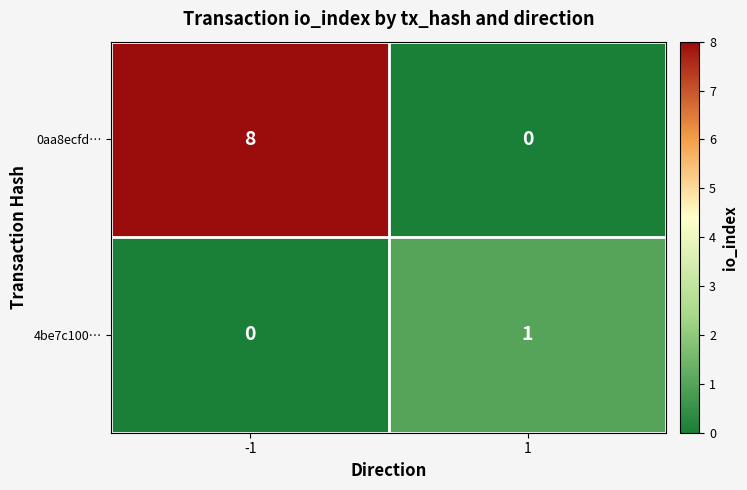

Which series has the largest range (max minus min)?

0aa8ecfd…